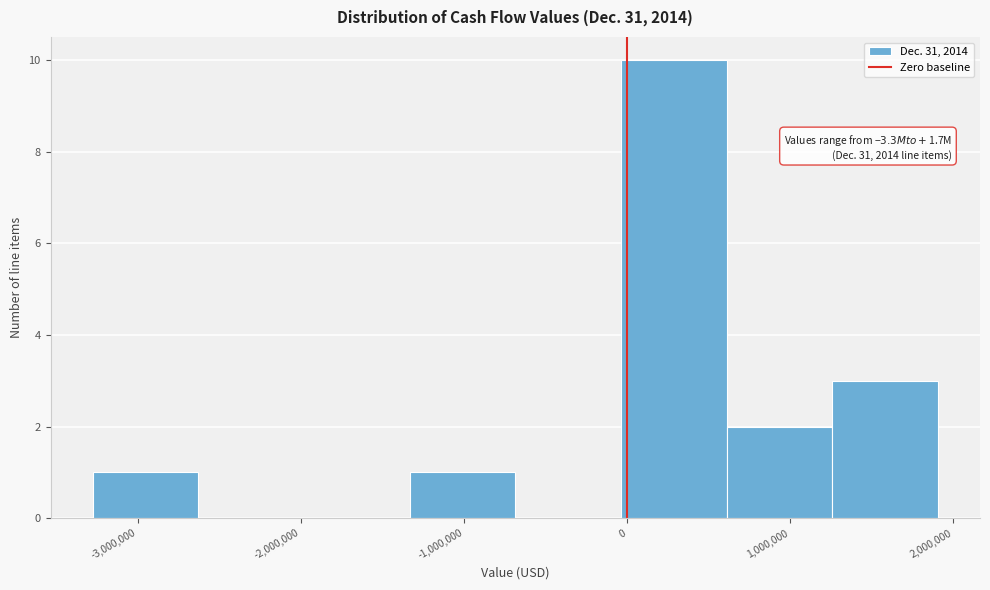

Which range on the x-axis has the tallest bar?

0 to 600000